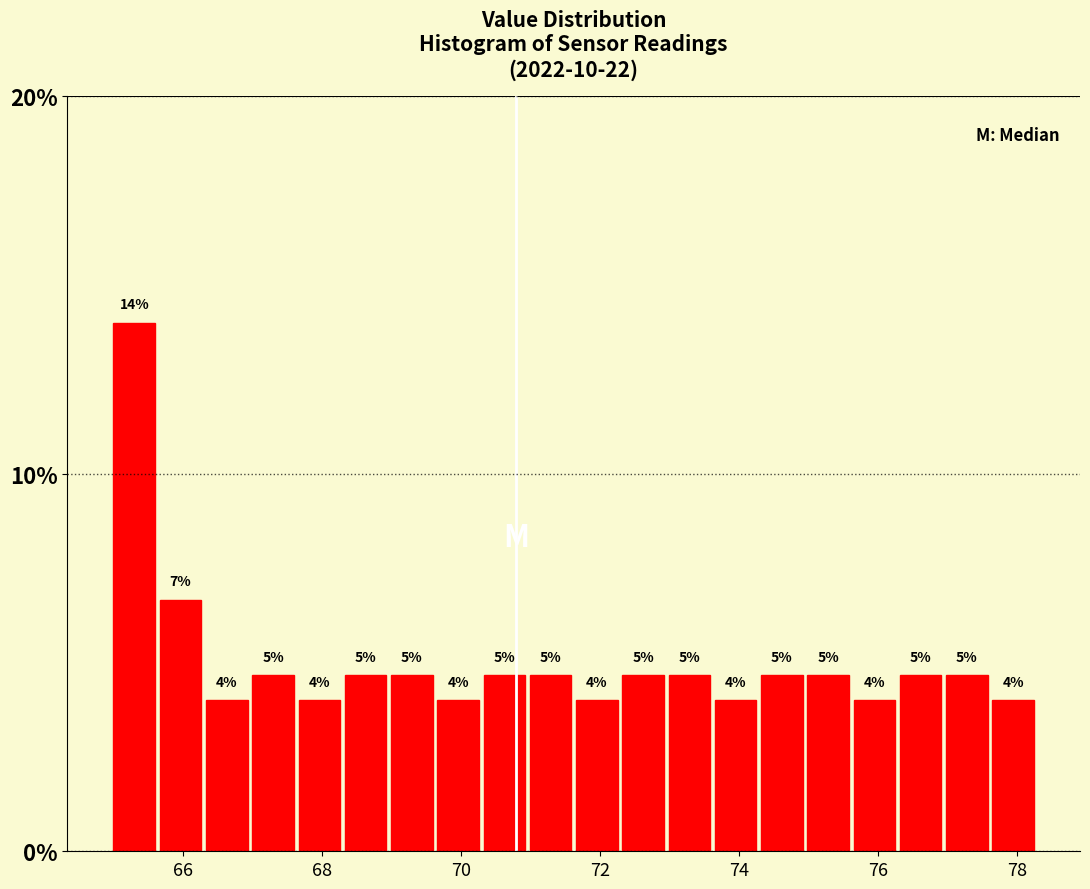

Read against the x-axis, roughly where is the centre of the tallest bar?

65.2